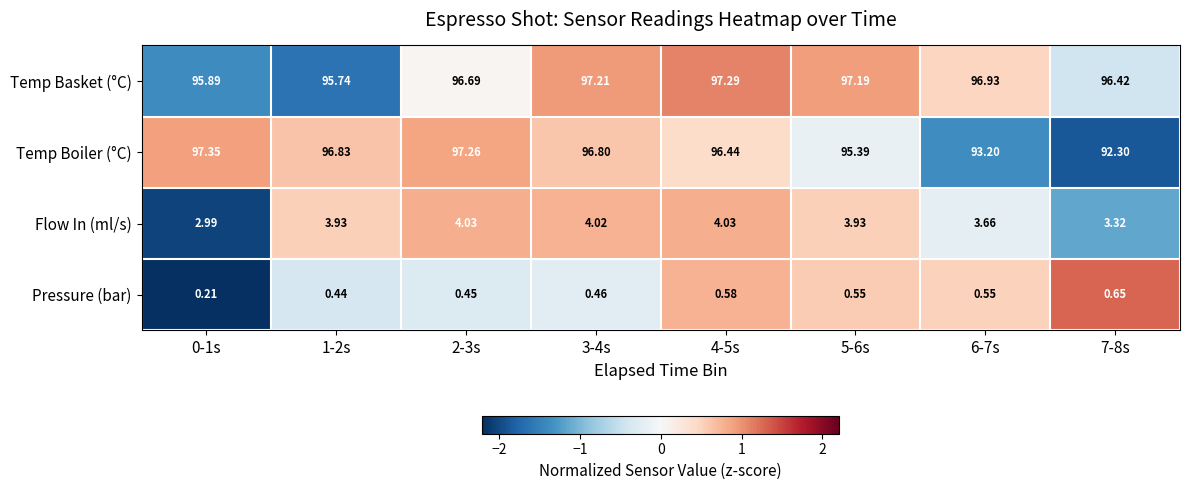

Between 2-3s and 3-4s, which series saw the biggest shift?

Temp Basket (°C)